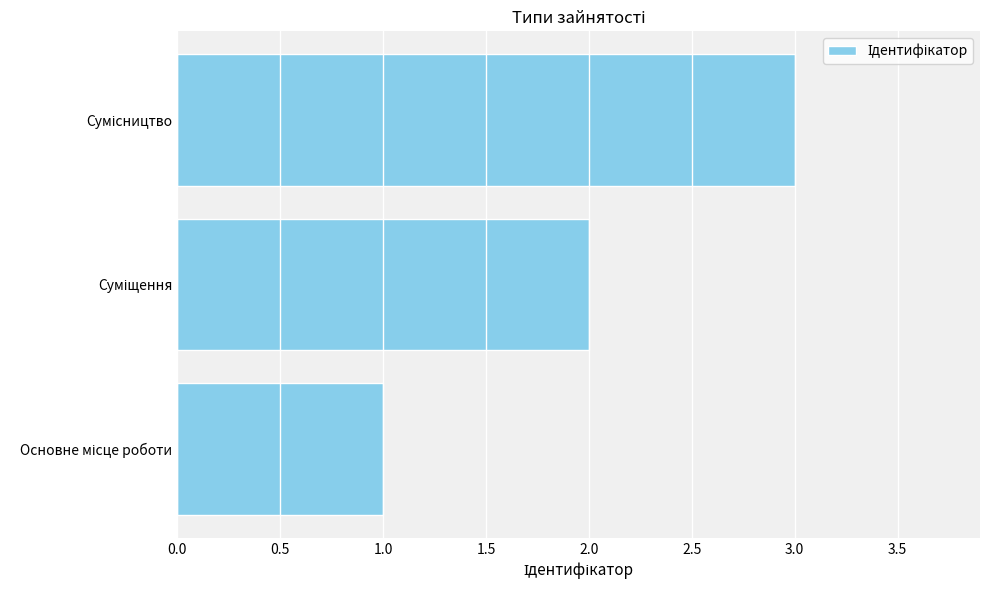

What is the greatest value displayed?

3